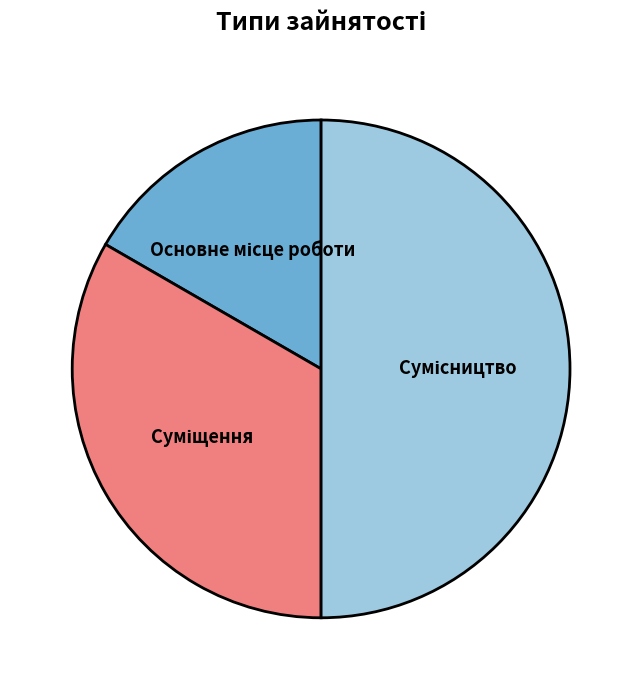

What percentage is the Суміщення slice, to the nearest percent?

33%